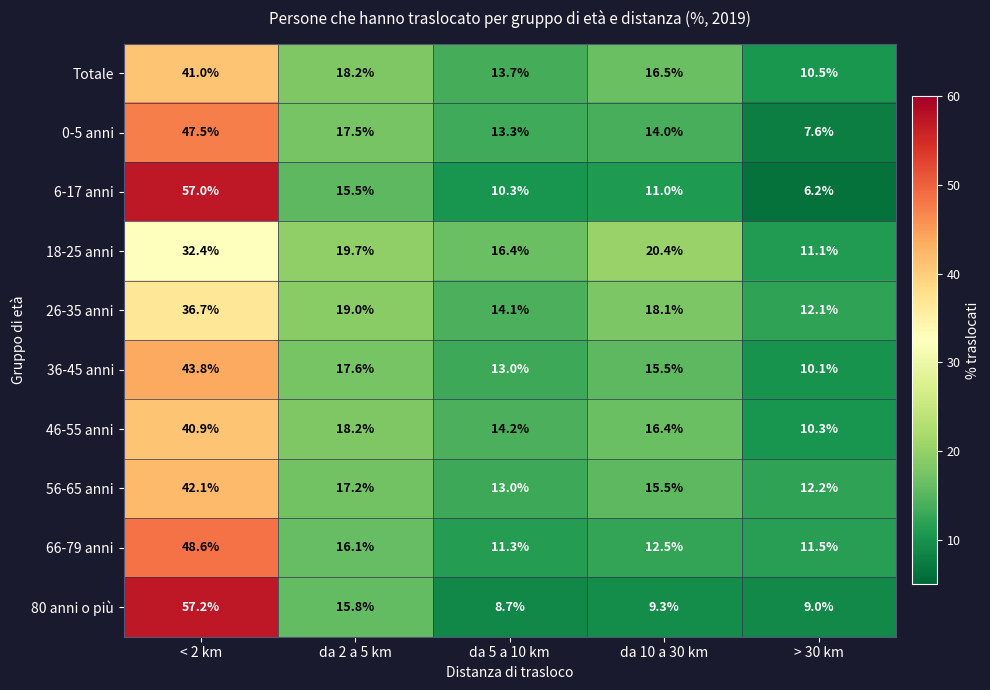

True or false: 66-79 anni has a value of 9.3 at da 2 a 5 km.

False